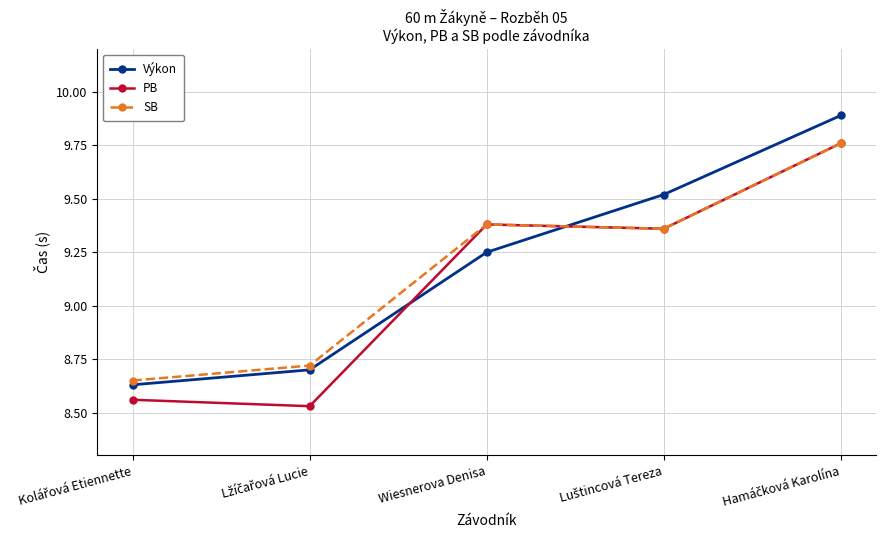

Does the chart display data point markers on the line(s)?

Yes